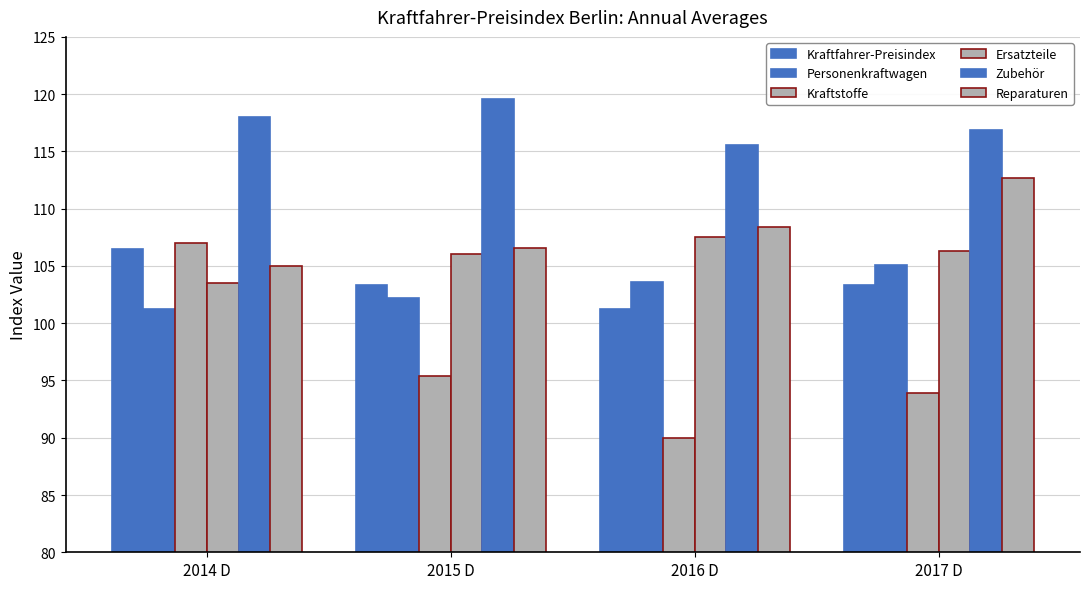

What is the difference between the Ersatzteile values at 2015 D and 2017 D?

0.3